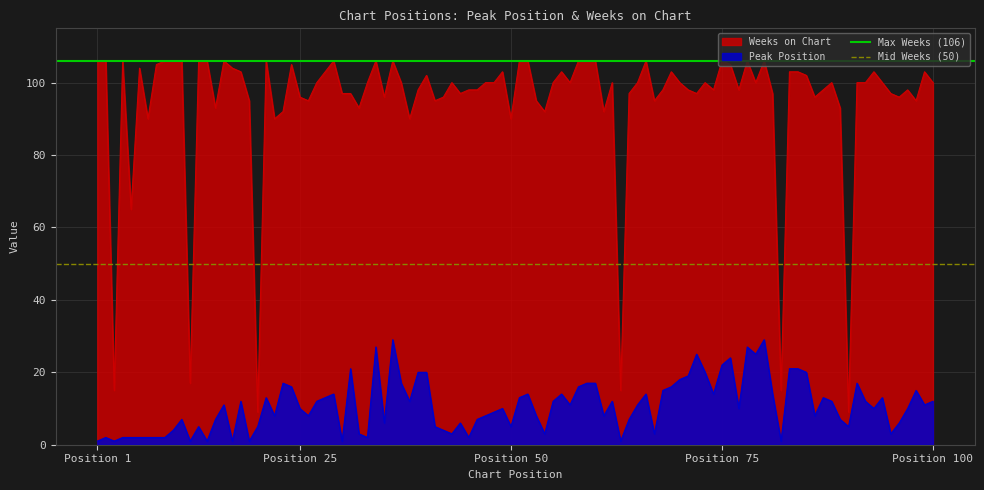

What is the maximum value for Peak Position?

29